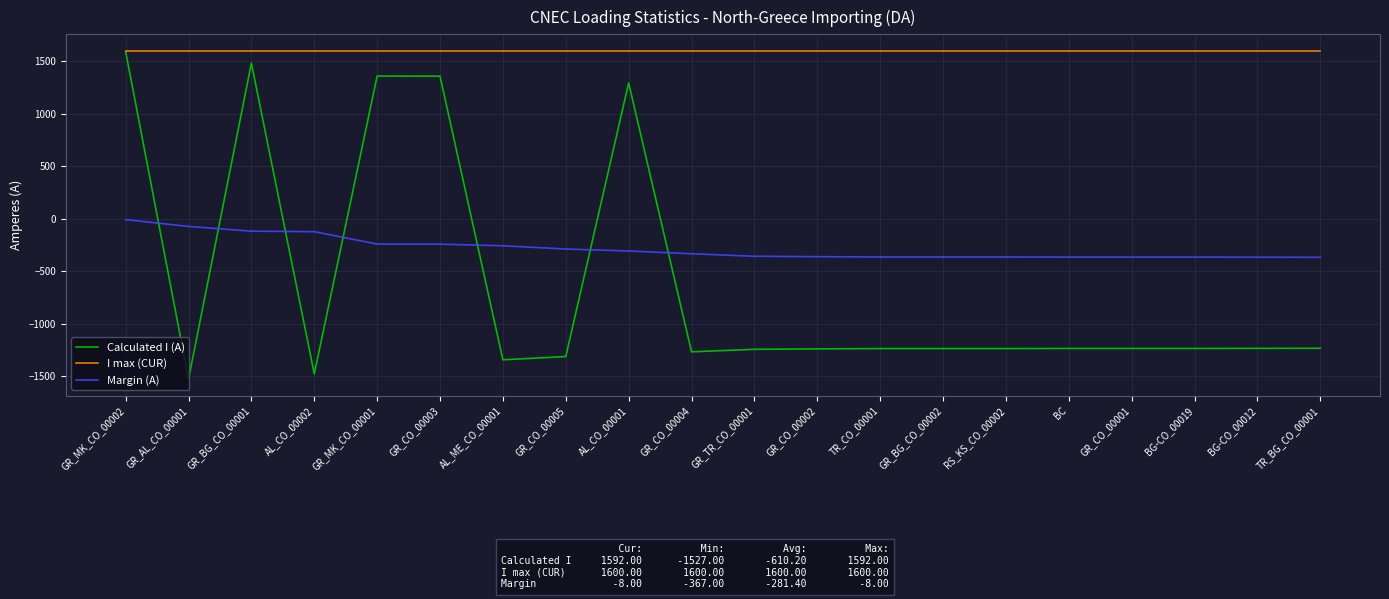

Where does the Calculated I (A) series first go above -1235?

GR_MK_CO_00002